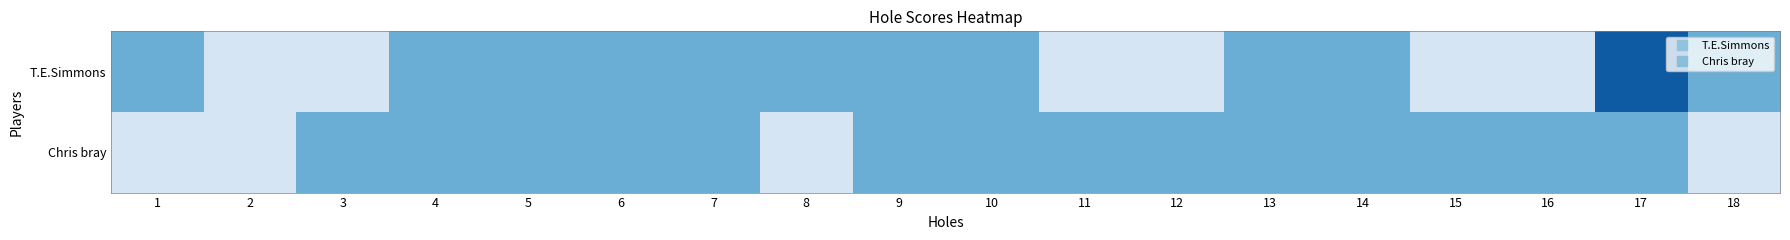

Between 13 and 4, which is larger?

13